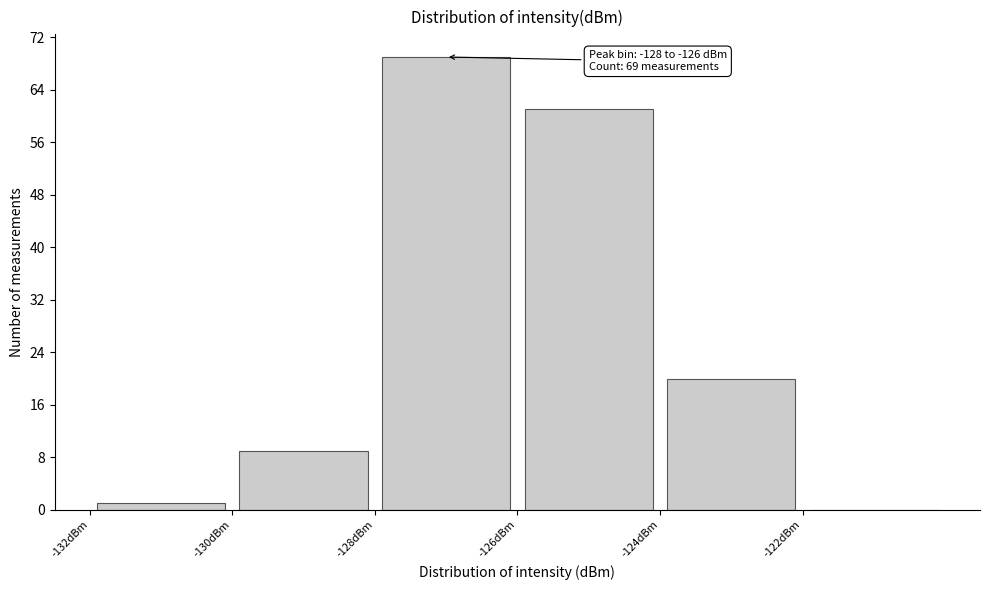

Over which range of the x-axis is the bar tallest?

-128 to -126